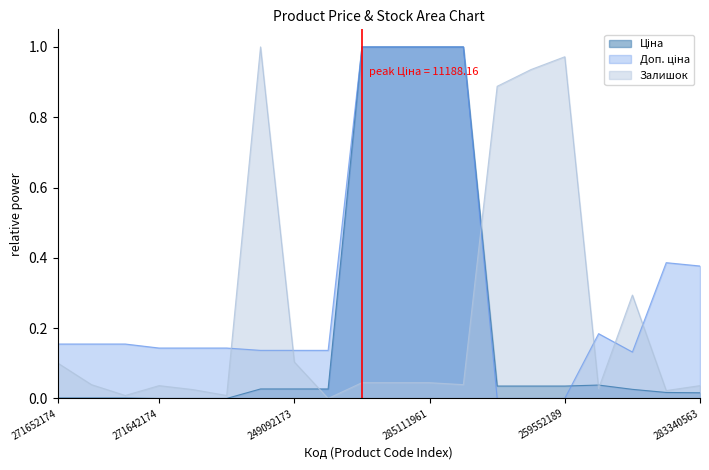

At 271652172, list the series in order from largest to smallest.

Доп. ціна, Залишок, Ціна